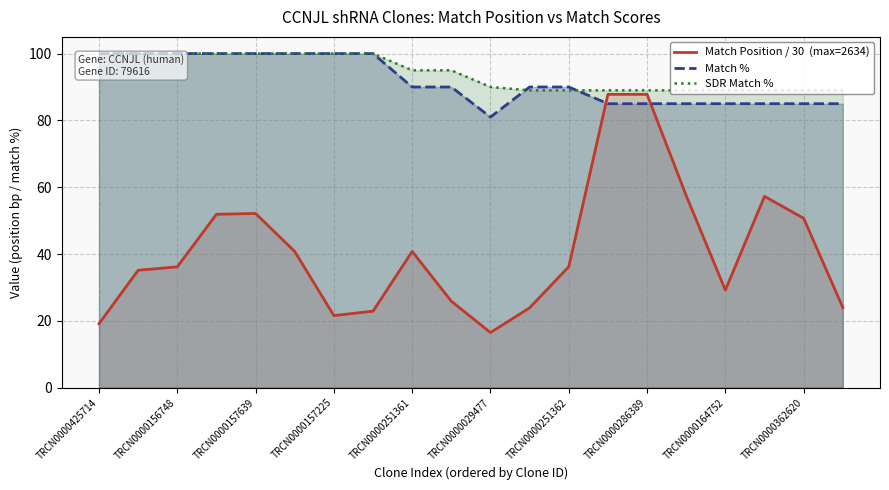

What are all the series names shown in the legend?

Match Position / 30  (max=2634), Match %, SDR Match %